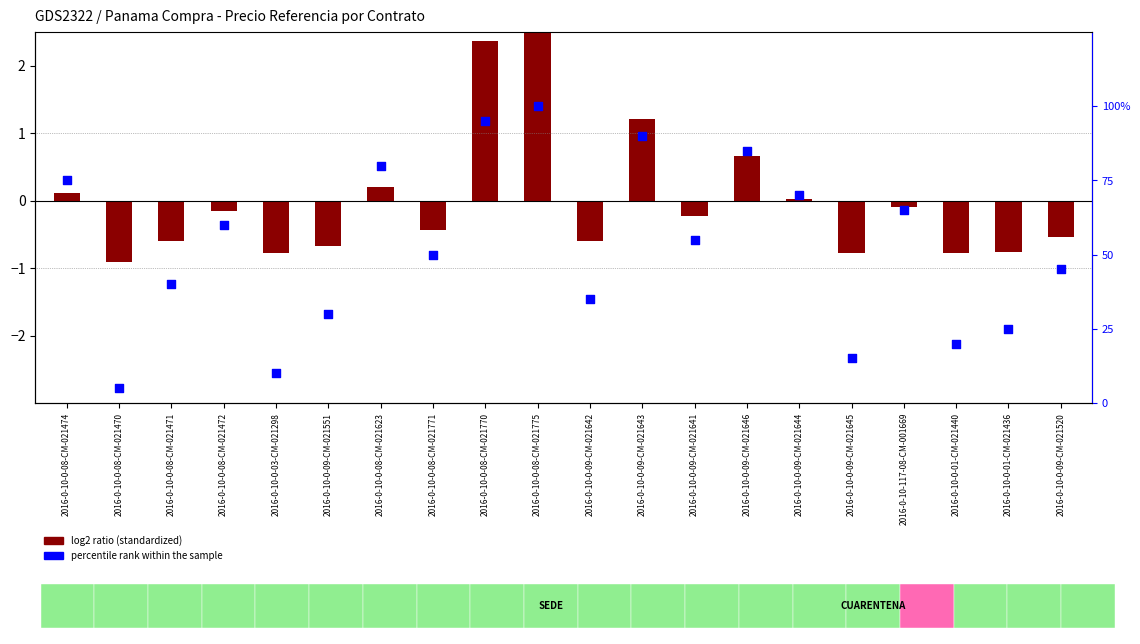

Which series contains the lowest Y value?

log2 ratio (standardized)